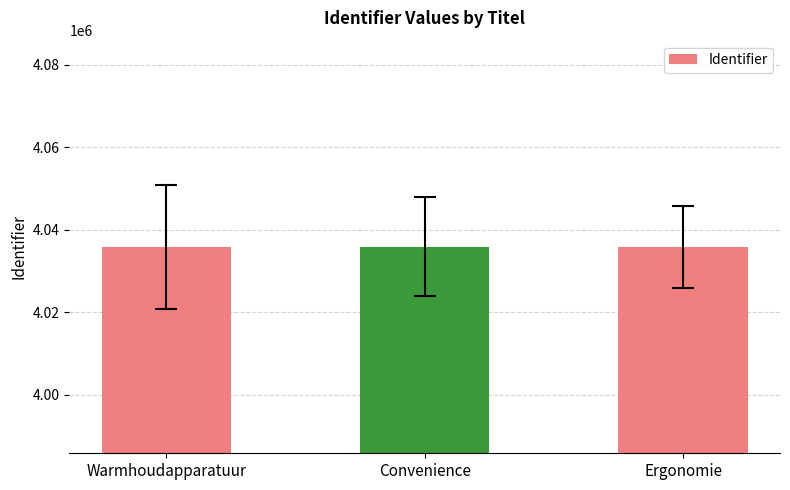

How many bars are there in total?

3